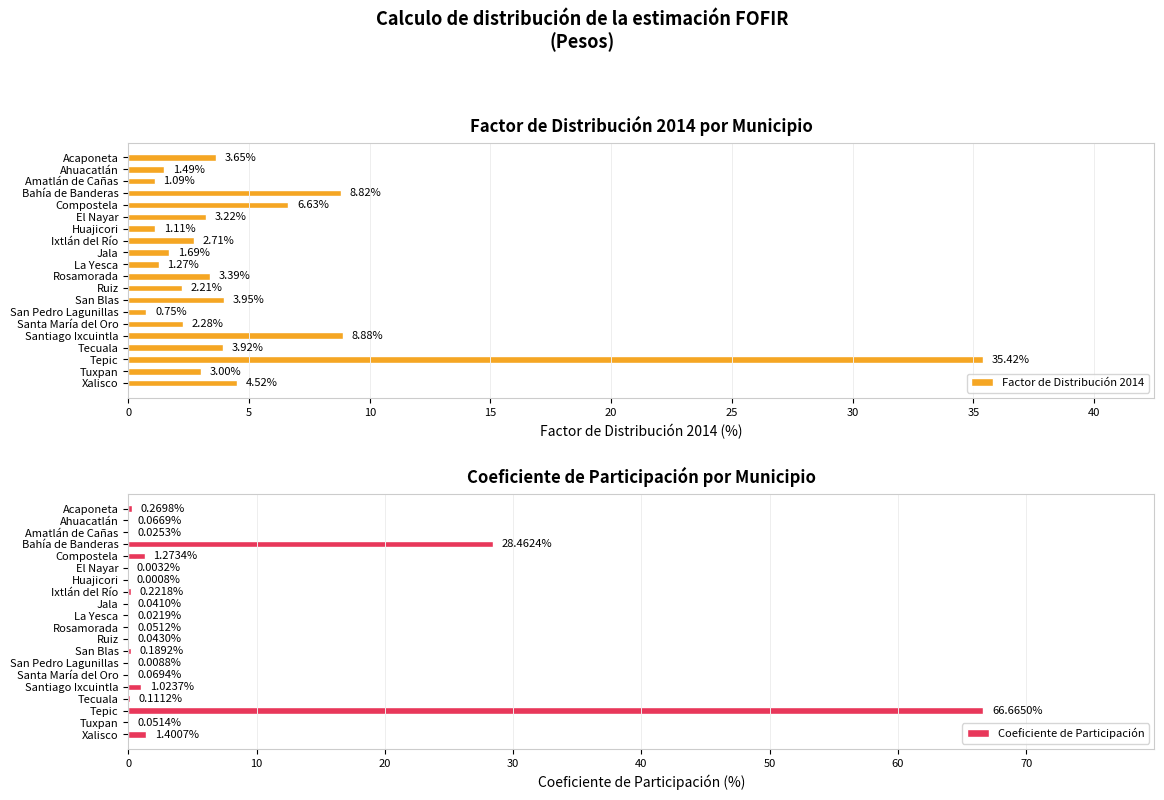

Are the bars grouped side by side (vs. stacked)?

Yes